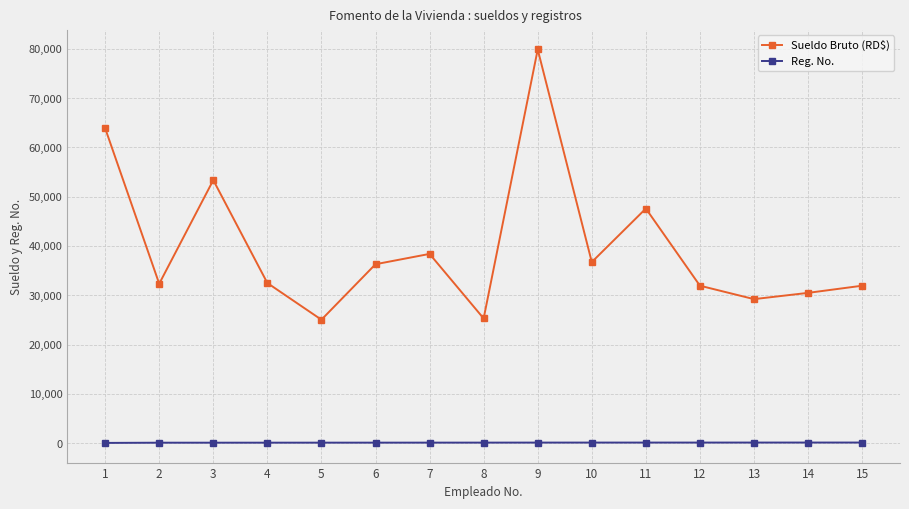

List the series in order of their overall mean, highest first.

Sueldo Bruto (RD$), Reg. No.